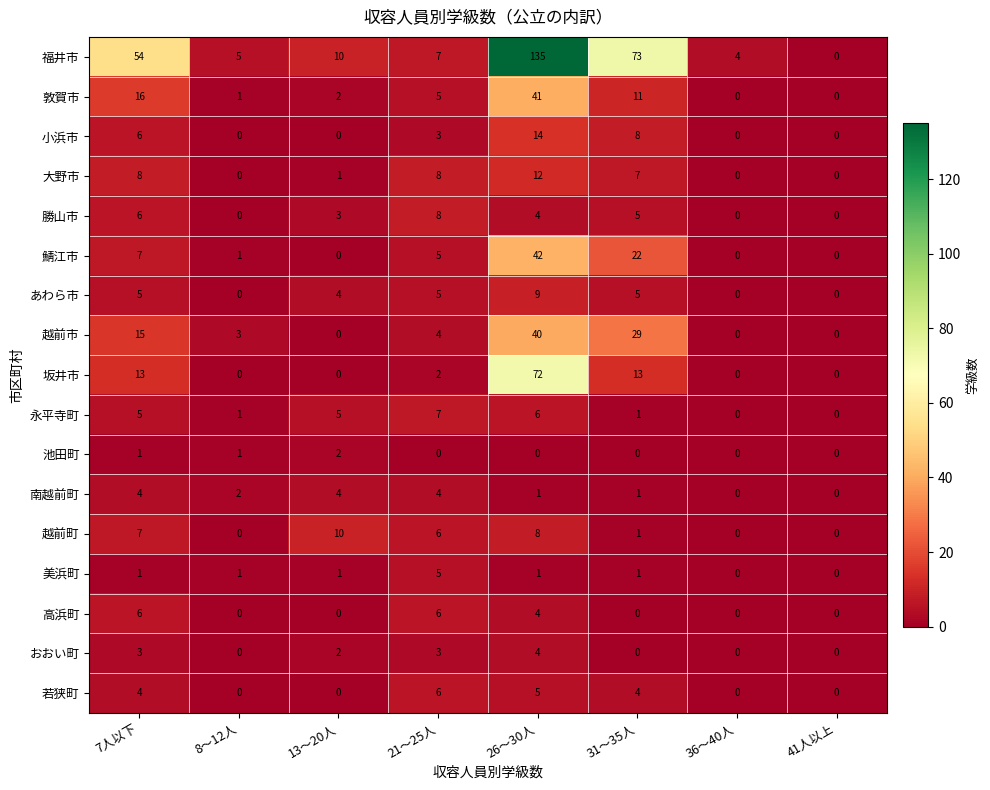

What is the sum of all 若狭町 values?

19